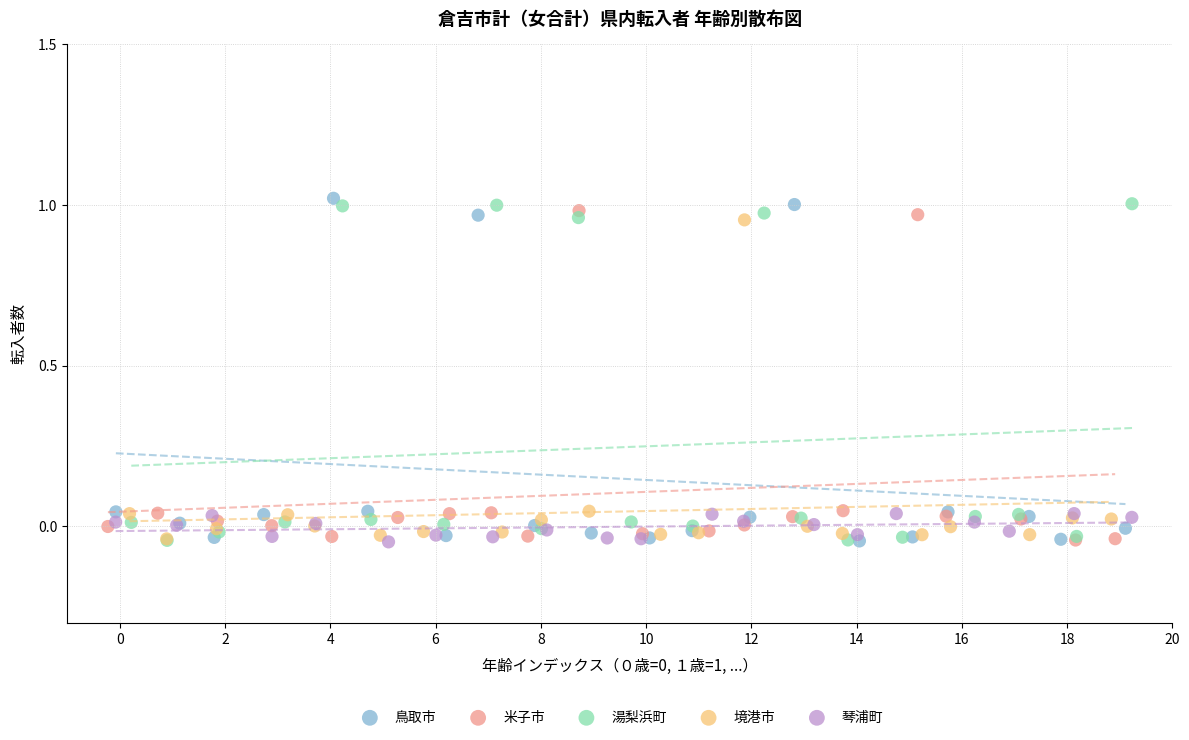

What are all the series names shown in the legend?

鳥取市, 米子市, 湯梨浜町, 境港市, 琴浦町